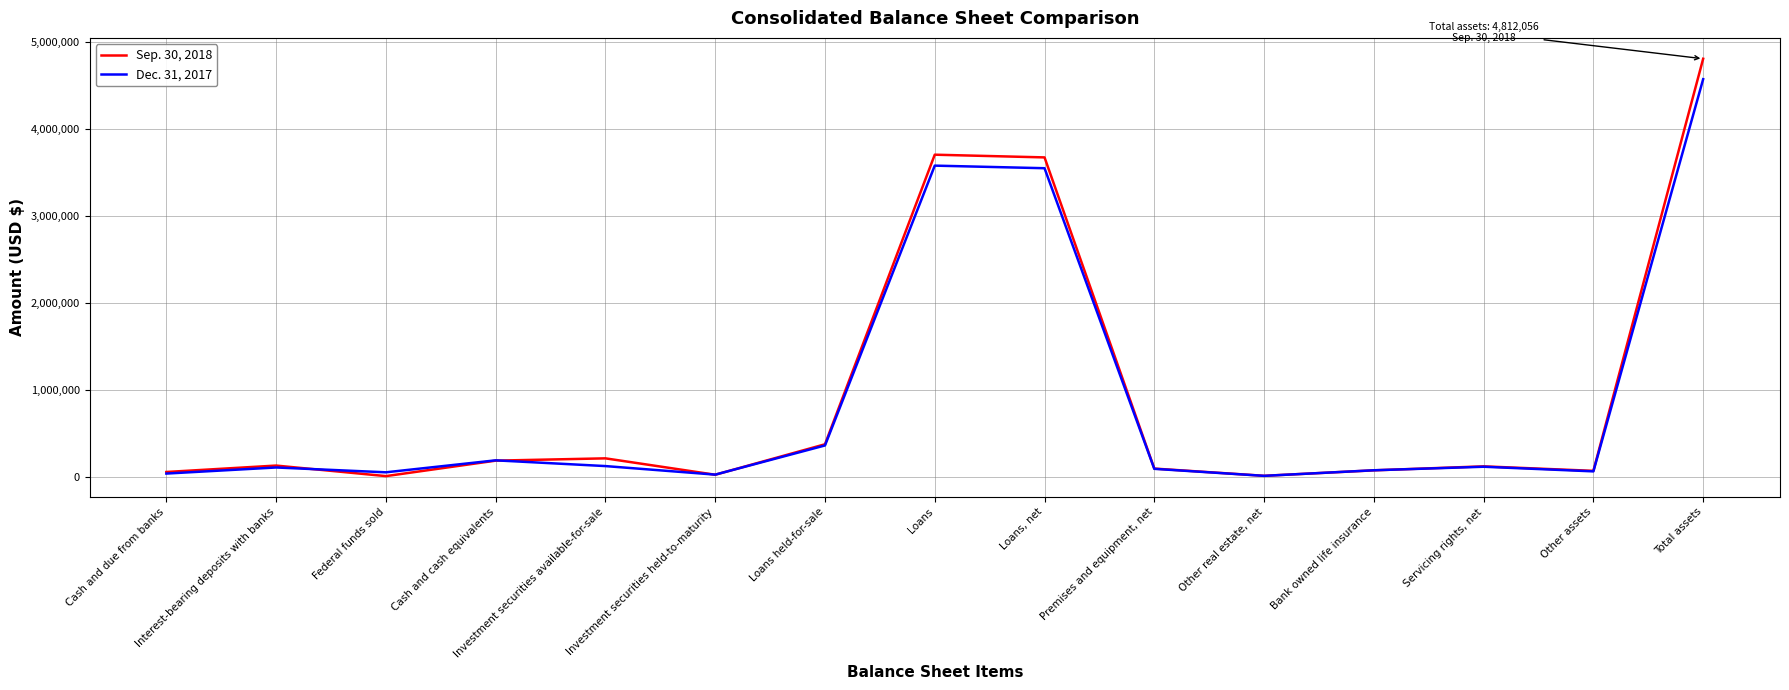

List the series in order of their overall mean, lowest first.

Dec. 31, 2017, Sep. 30, 2018